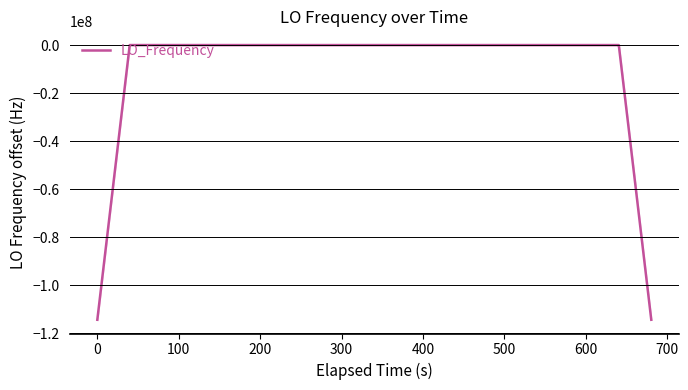

What is the maximum value shown in the chart?

0.6